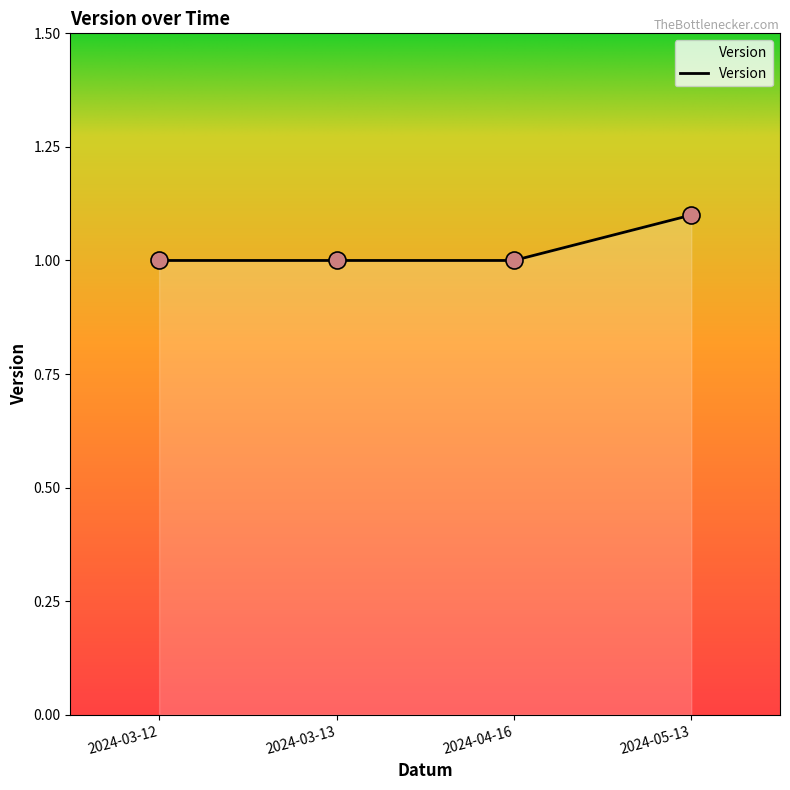

What is the change in value from 2024-04-16 to 2024-05-13?

+0.1